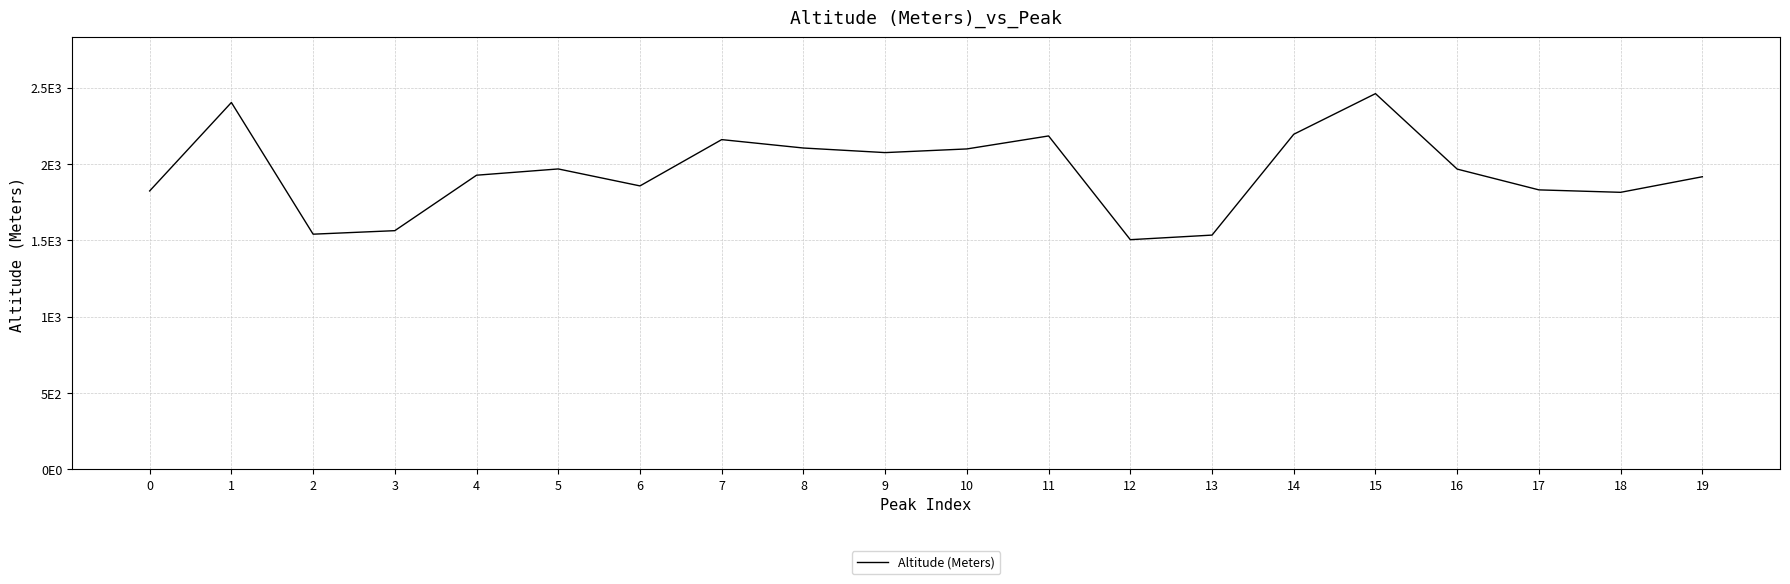

How many points are higher than both their immediate neighbors (excluding endpoints)?

5